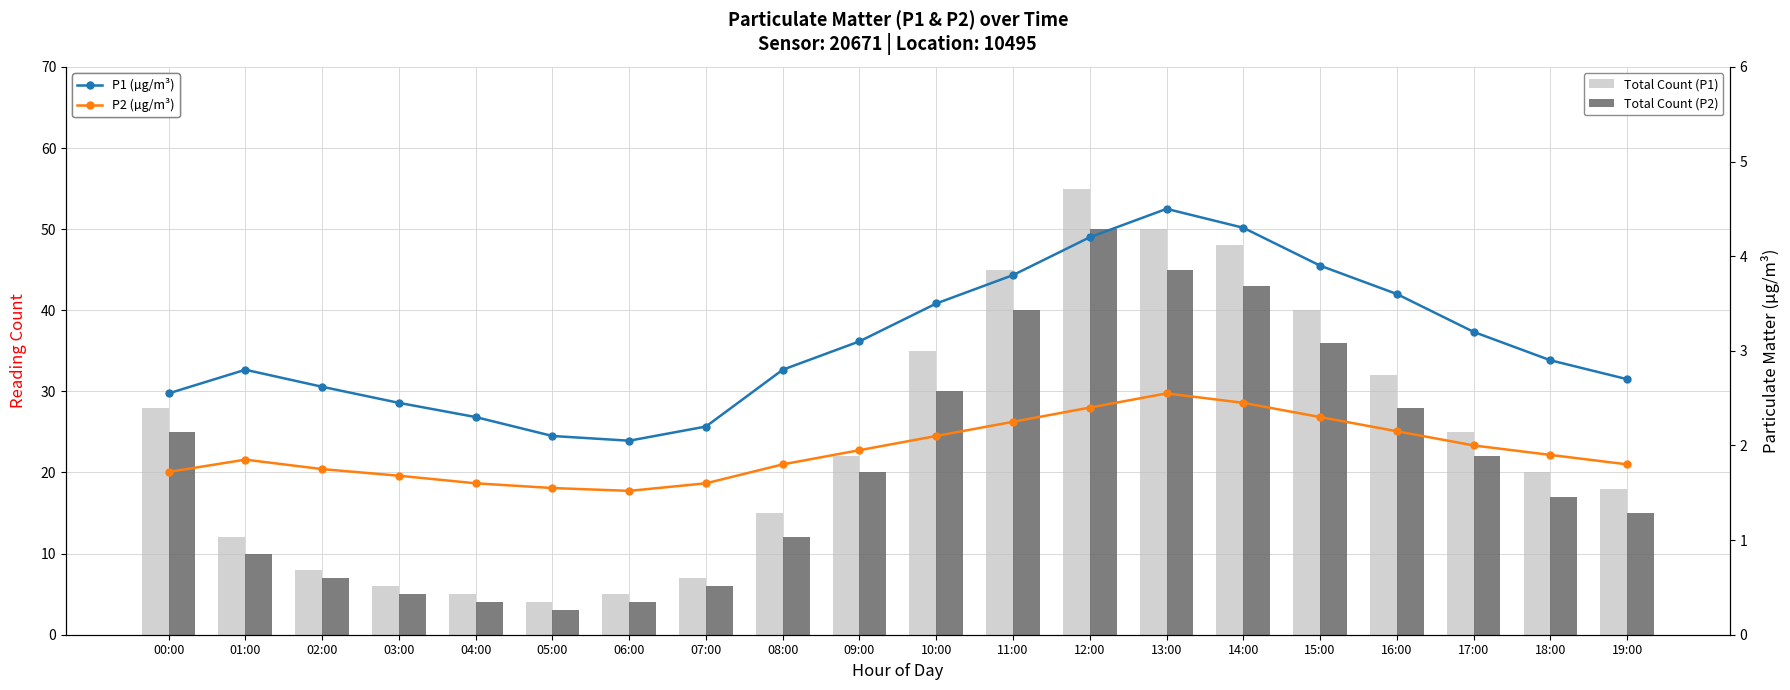

Reading left to right, what are all the values shown in this chart?

Total Count (P1): 28.0	12.0	8.0	6.0	5.0	4.0	5.0	7.0	15.0	22.0	35.0	45.0	55.0	50.0	48.0	40.0	32.0	25.0	20.0	18.0
Total Count (P2): 25.0	10.0	7.0	5.0	4.0	3.0	4.0	6.0	12.0	20.0	30.0	40.0	50.0	45.0	43.0	36.0	28.0	22.0	17.0	15.0
P1 (µg/m³): 2.5	2.8	2.6	2.5	2.3	2.1	2.0	2.2	2.8	3.1	3.5	3.8	4.2	4.5	4.3	3.9	3.6	3.2	2.9	2.7
P2 (µg/m³): 1.7	1.9	1.8	1.7	1.6	1.6	1.5	1.6	1.8	1.9	2.1	2.2	2.4	2.5	2.5	2.3	2.1	2.0	1.9	1.8